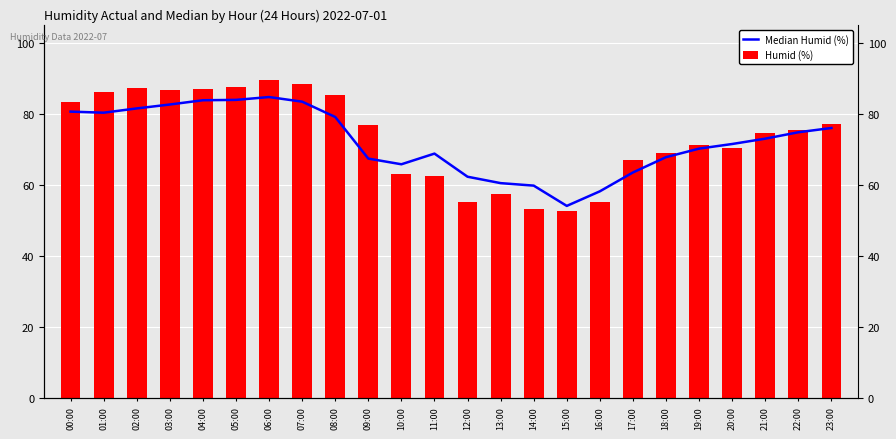

What is the label of the 1st bar from the left?

00:00